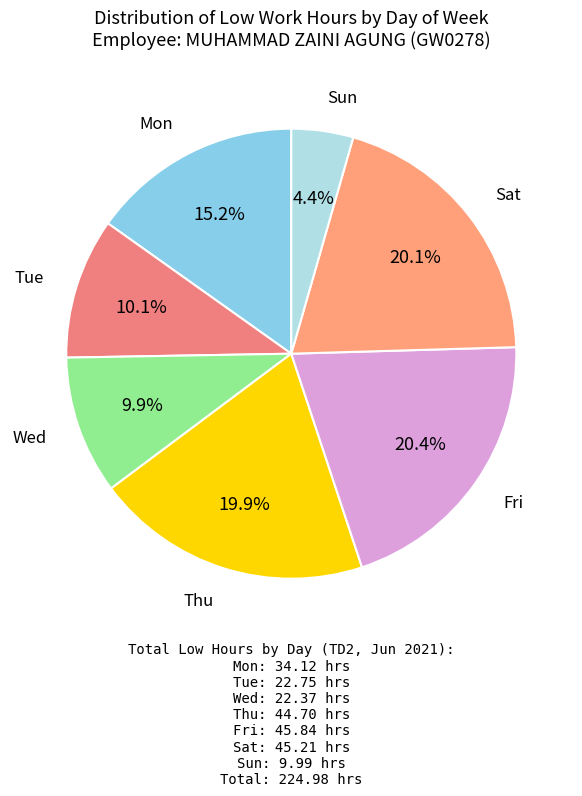

How many segments does this pie chart have?

7